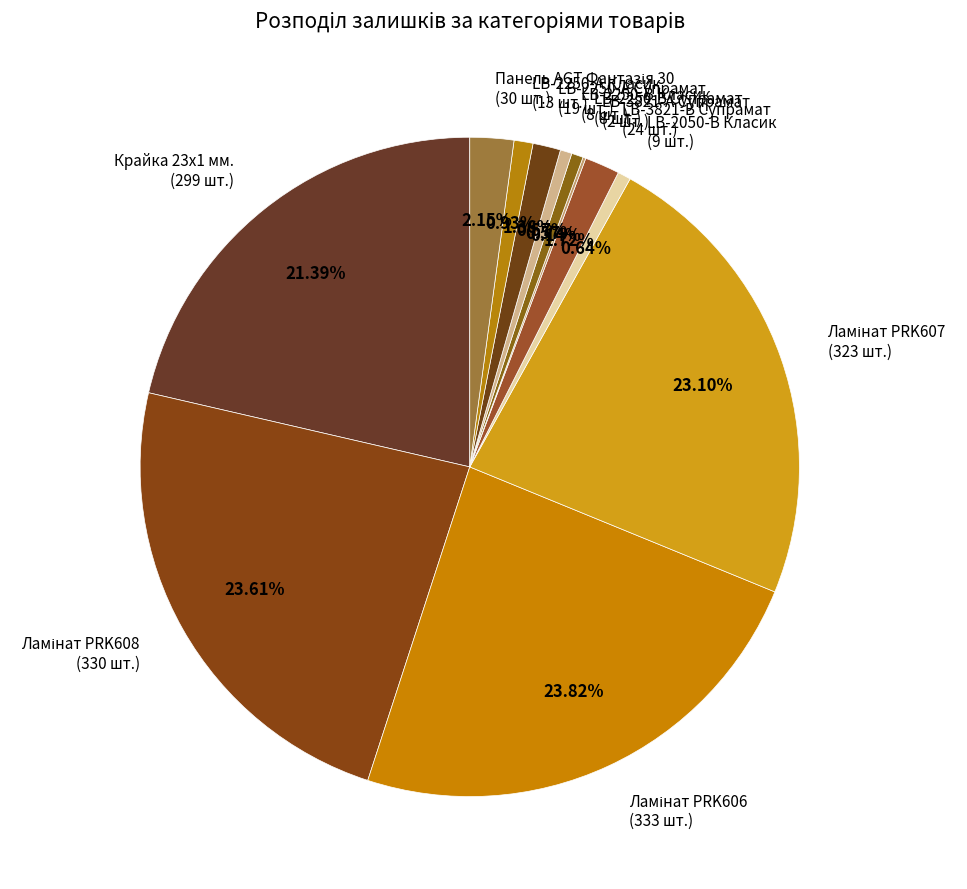

Is it true that LB-2050-В Класик is 1% of the pie?

True